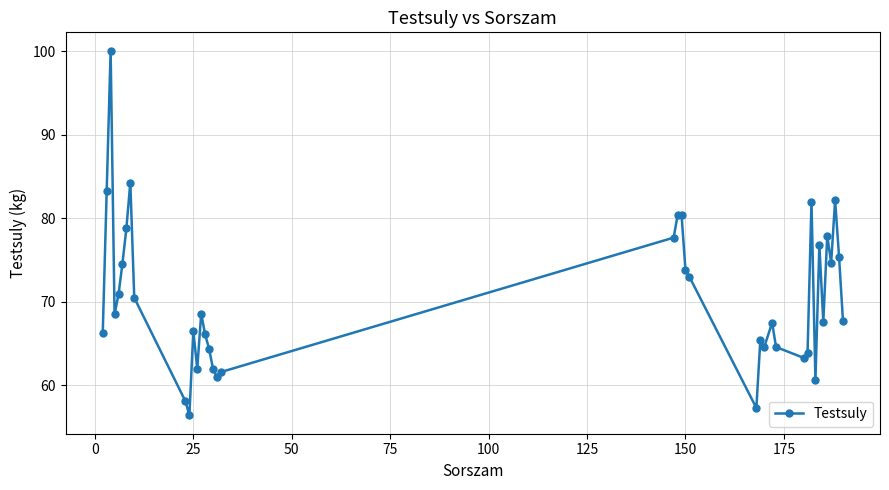

What is the sum of all values?

2820.8